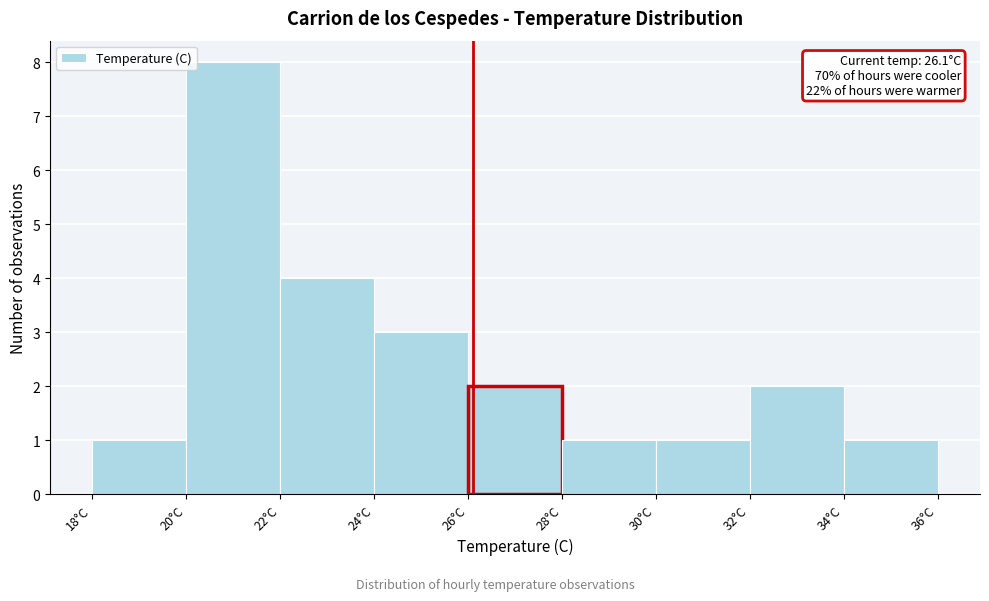

Over which range of the x-axis is the bar tallest?

20 to 22